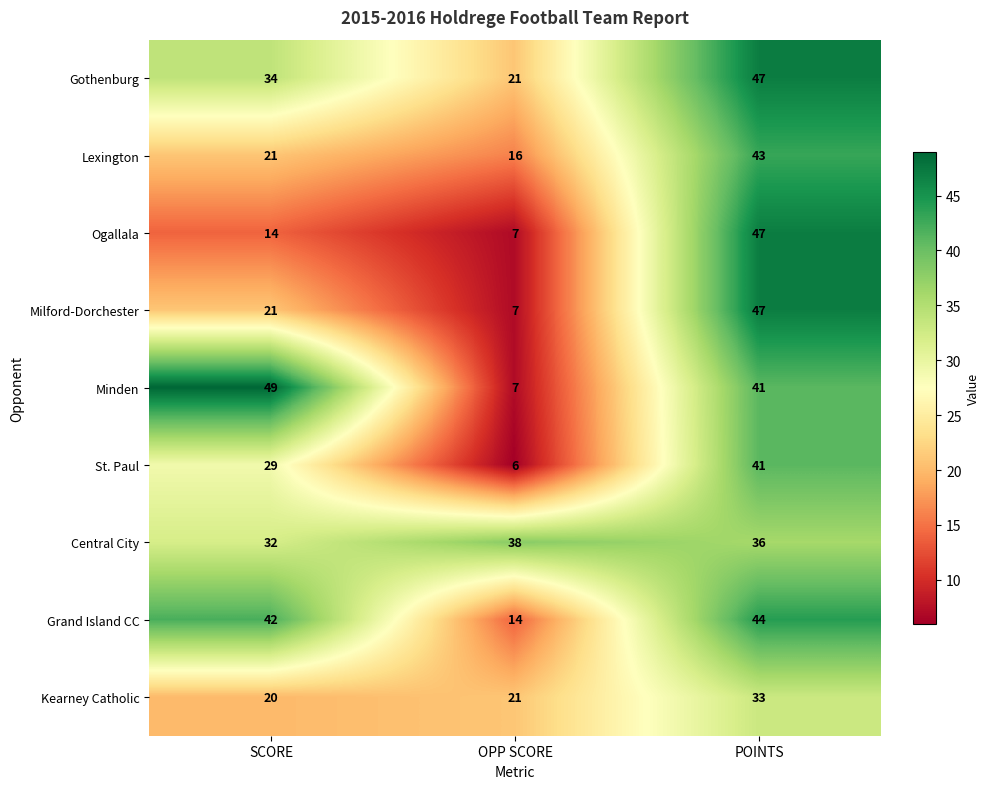

True or false: Central City has a value of 49 at SCORE.

False